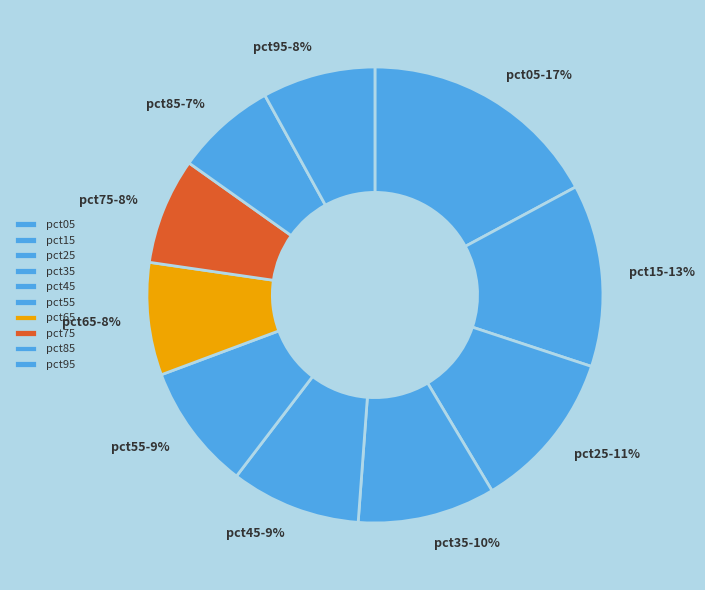

Count the number of slices in the pie.

10